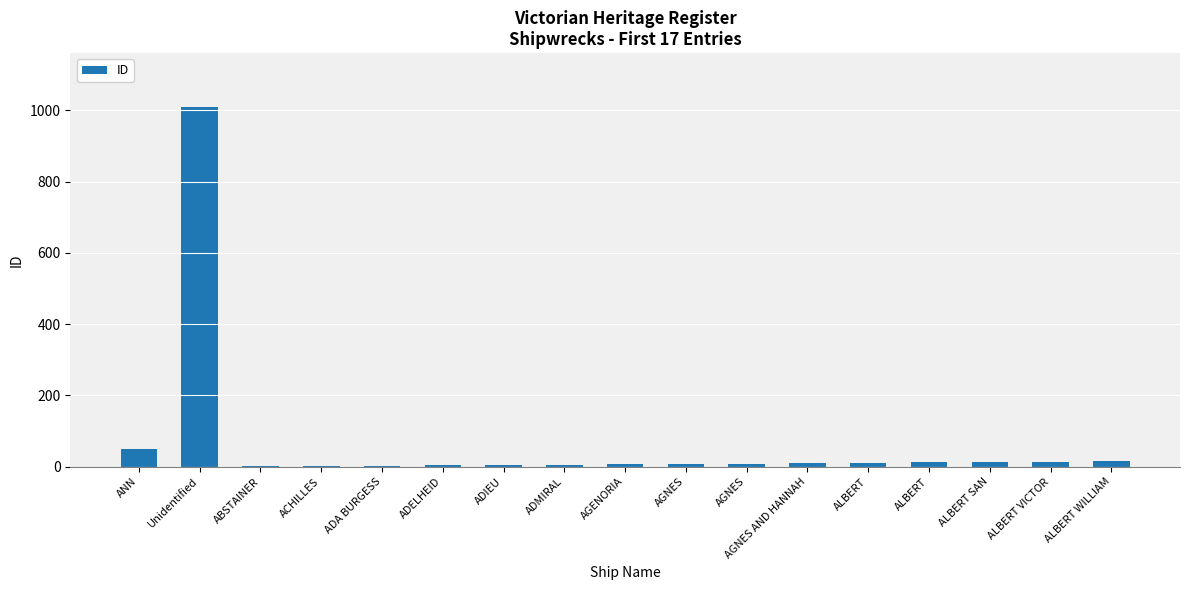

Are the bars grouped side by side (vs. stacked)?

No